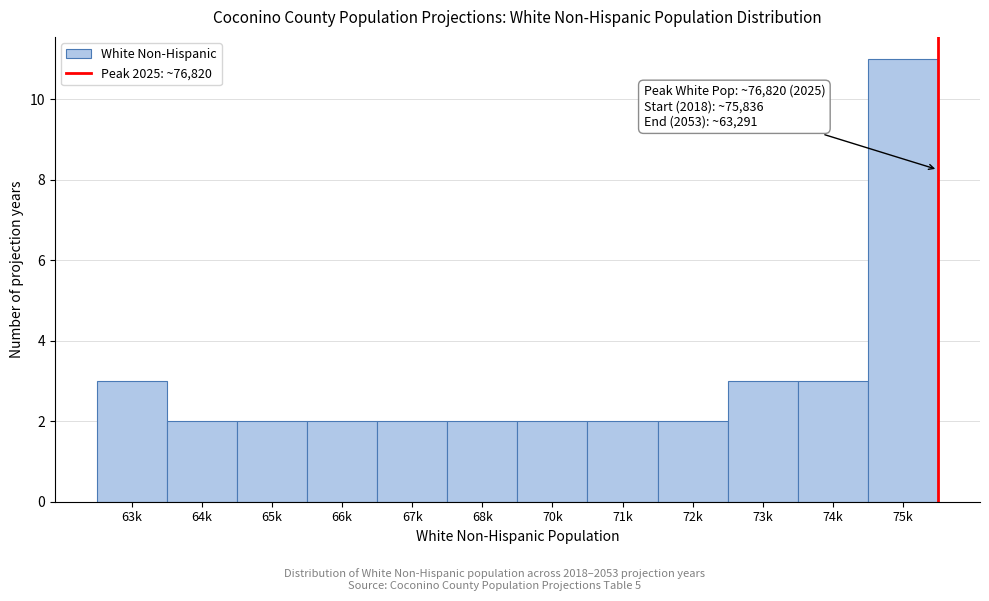

Reading left to right, transcribe all the data shown in this chart.

63k=3	64k=2	65k=2	66k=2	67k=2	68k=2	70k=2	71k=2	72k=2	73k=3	74k=3	75k=11